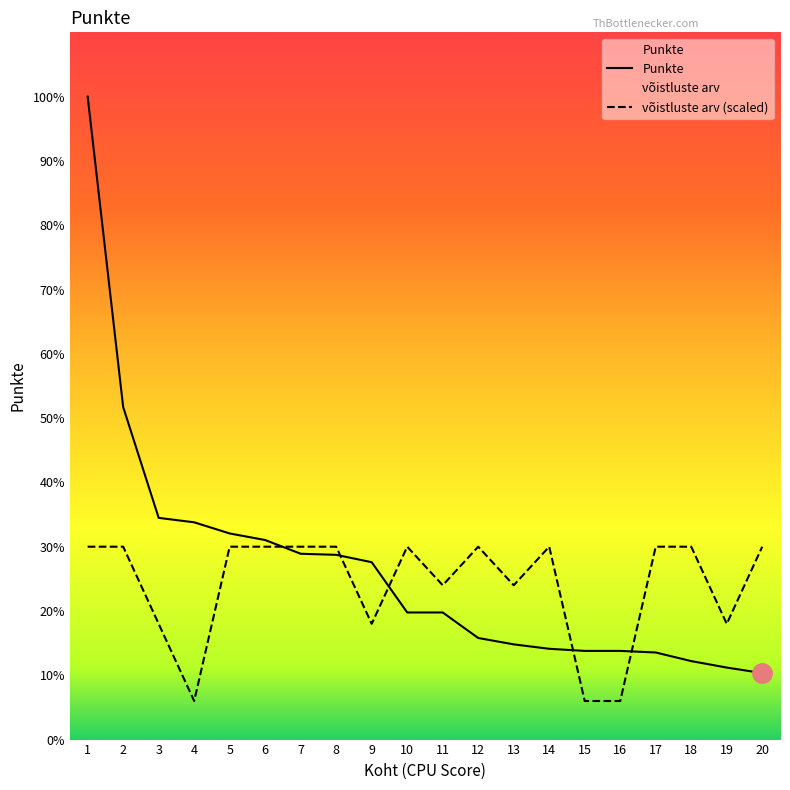

True or false: võistluste arv has a value of 761.3 at 8.

False